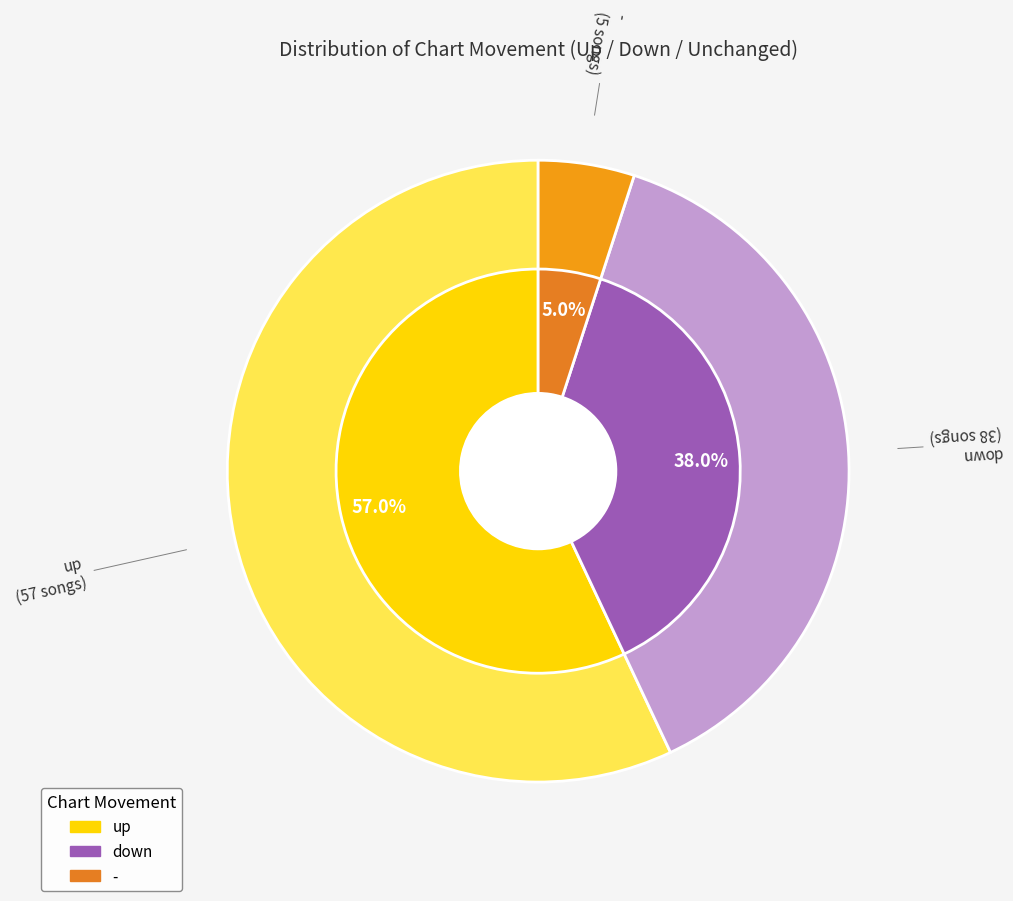

Which category accounts for the majority?

up